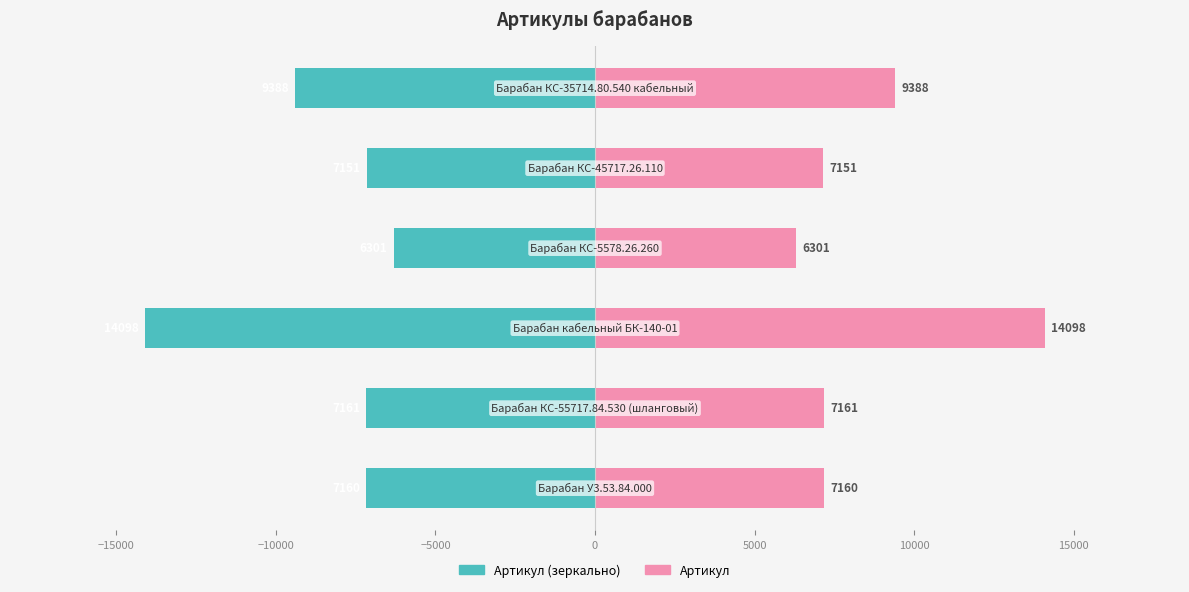

Between −20000 and −10000, which series saw the biggest shift?

Артикул (лево)